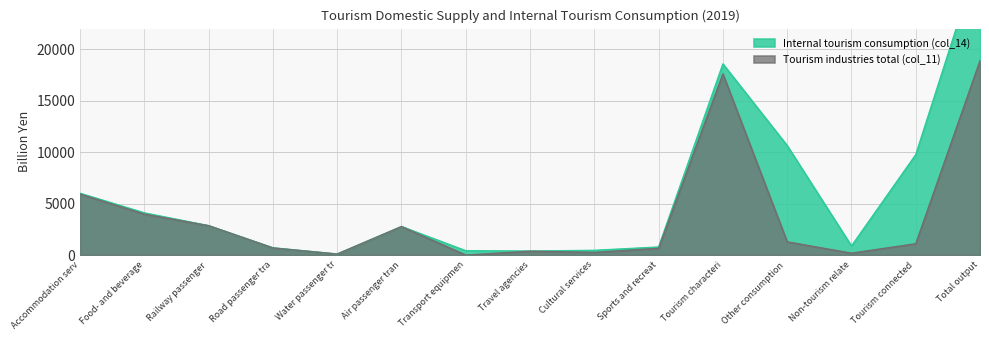

How many values in the Tourism industries total (col_11) series exceed 1101?

7